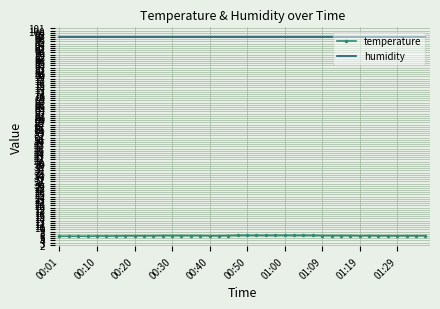

Which series has the largest range (max minus min)?

temperature